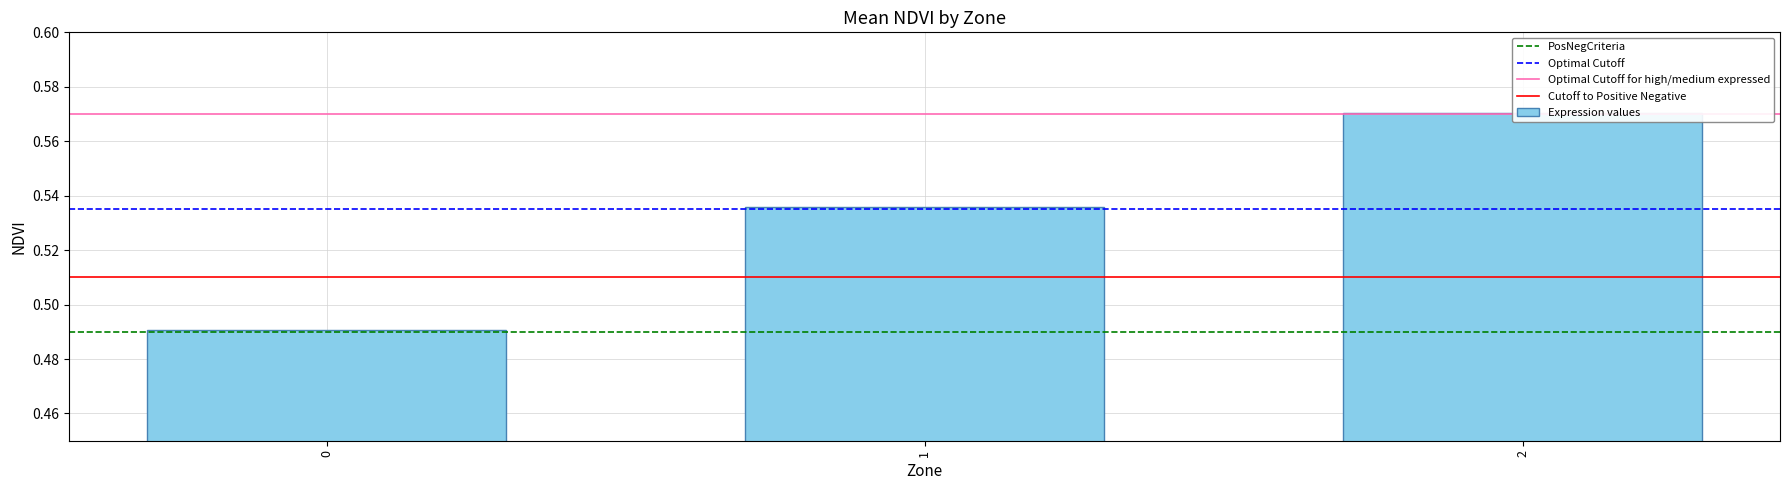

The chart shows a value of 0.5 at 1. True or false?

True